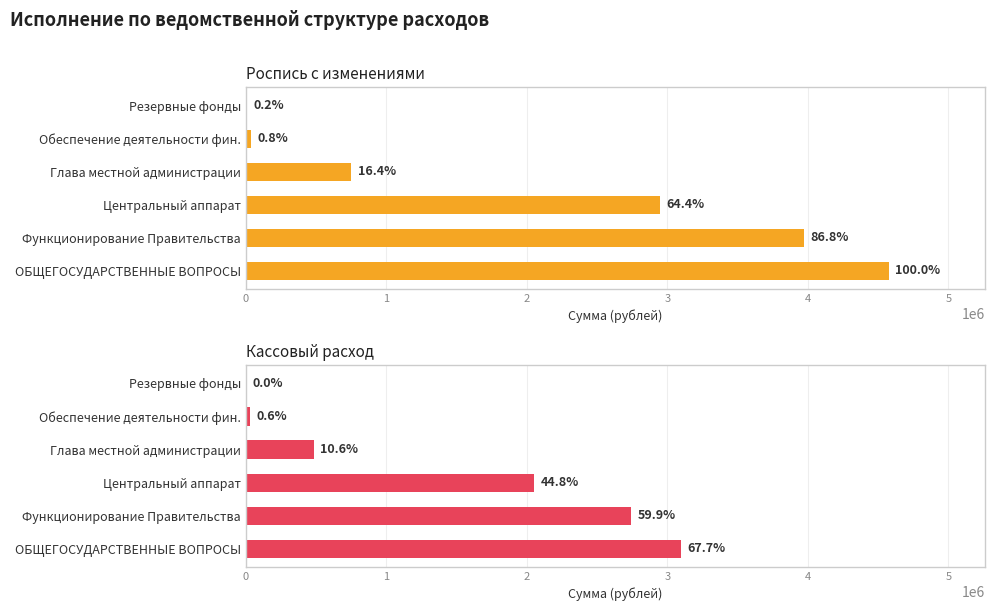

What is the difference between the highest and lowest values at Обеспечение деятельности фин.?

9669.0